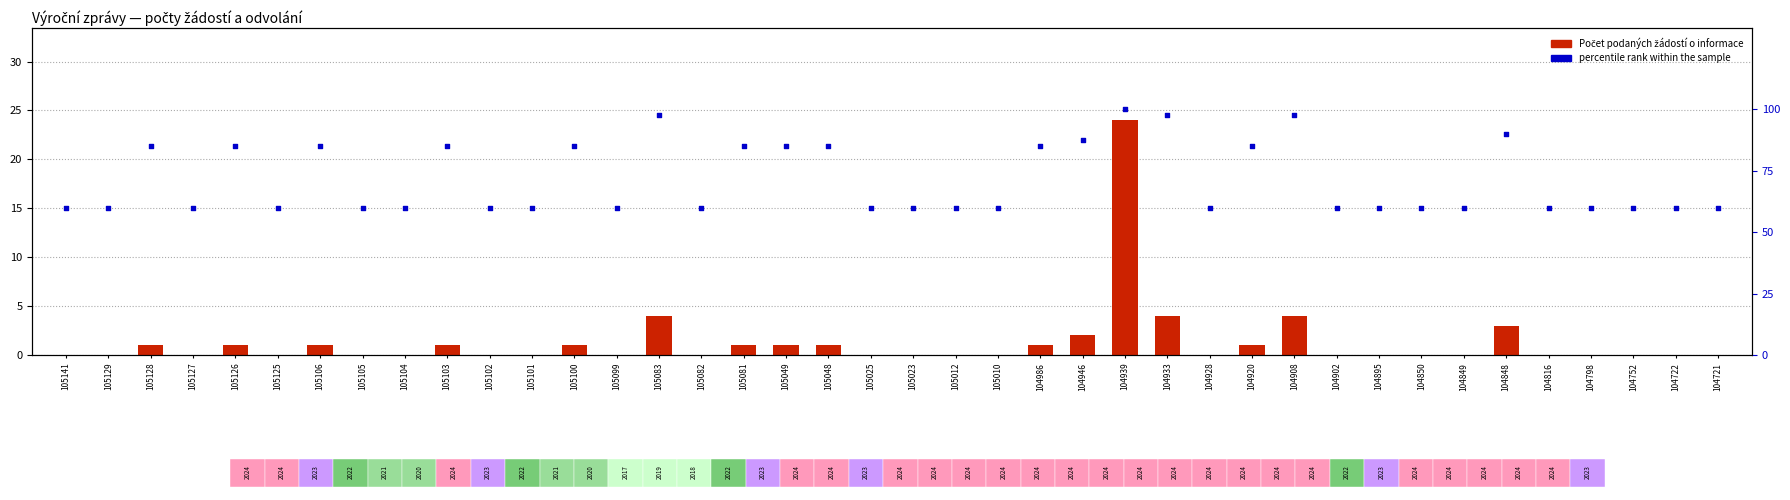

Which series has the widest spread of Y values?

percentile rank within the sample